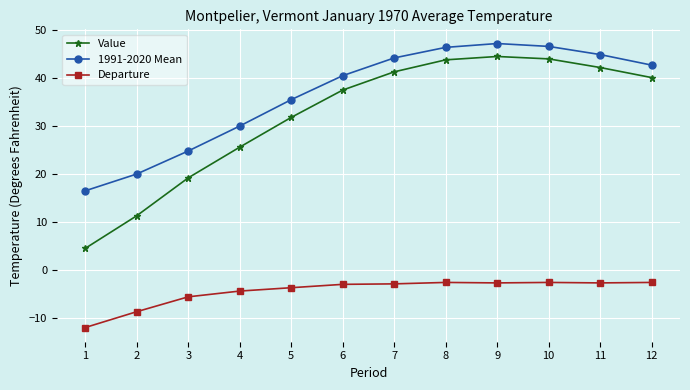

Which series changed the most between 4 and 9?

Value